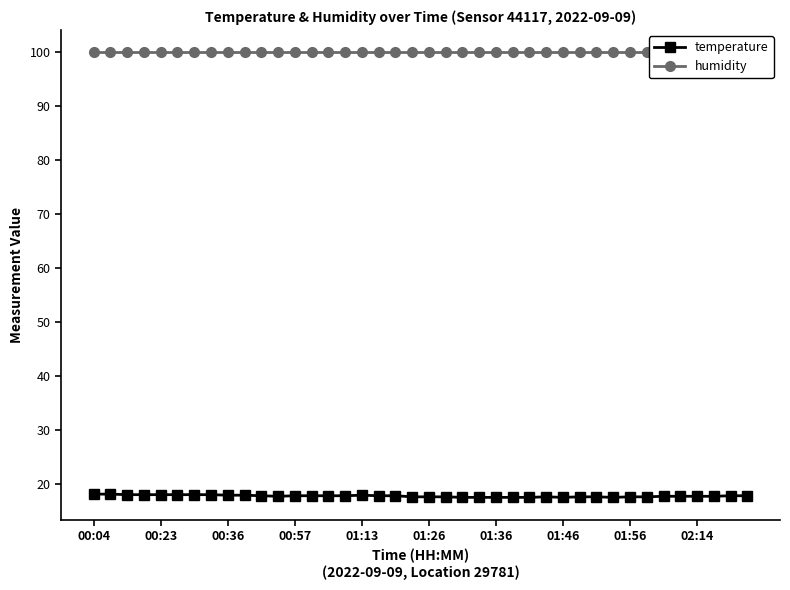

What is the spread (max minus min) of values at 25?

82.3